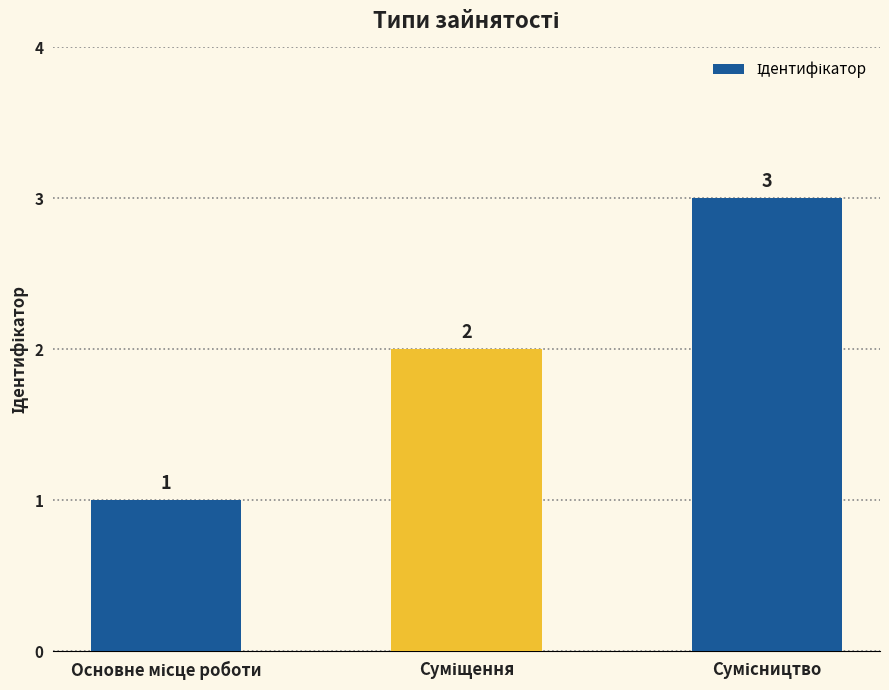

How many values are between 1 and 3?

3